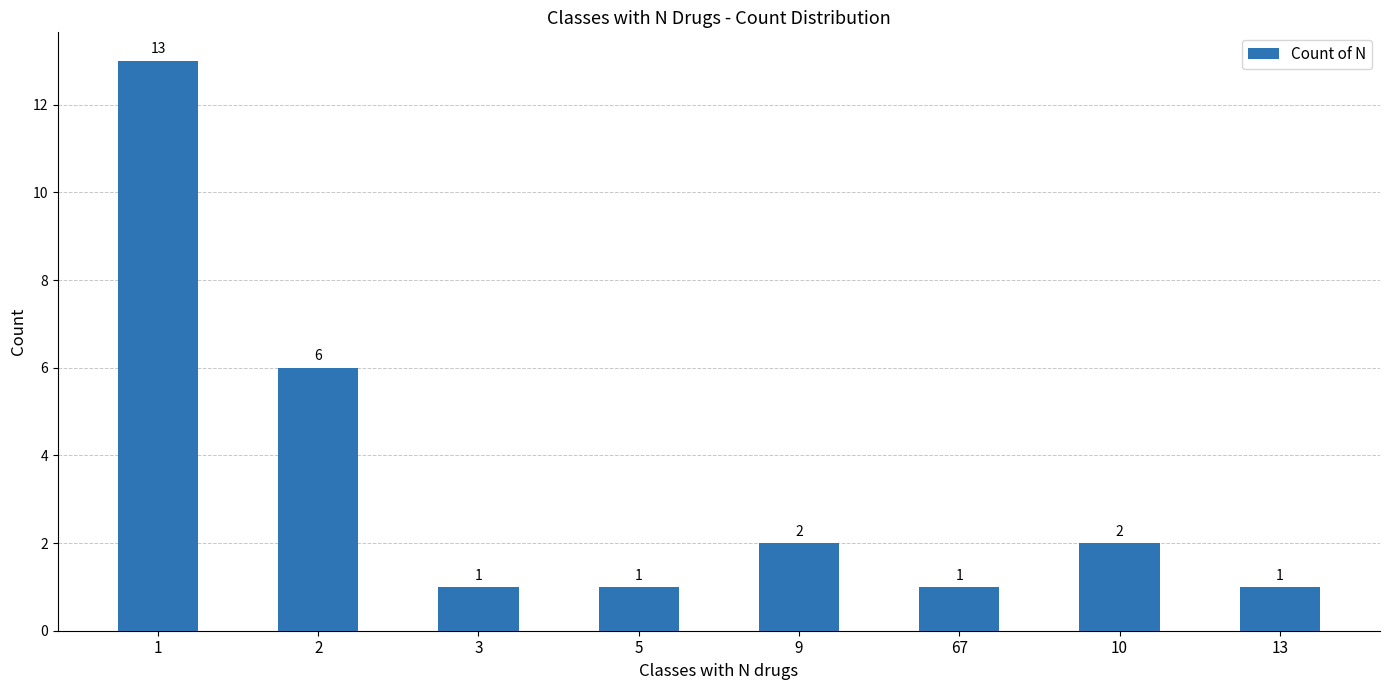

What is the difference between the values at 67 and 9?

1